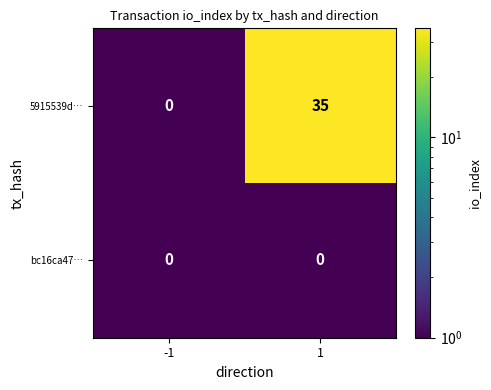

How many data points does each series have?

2